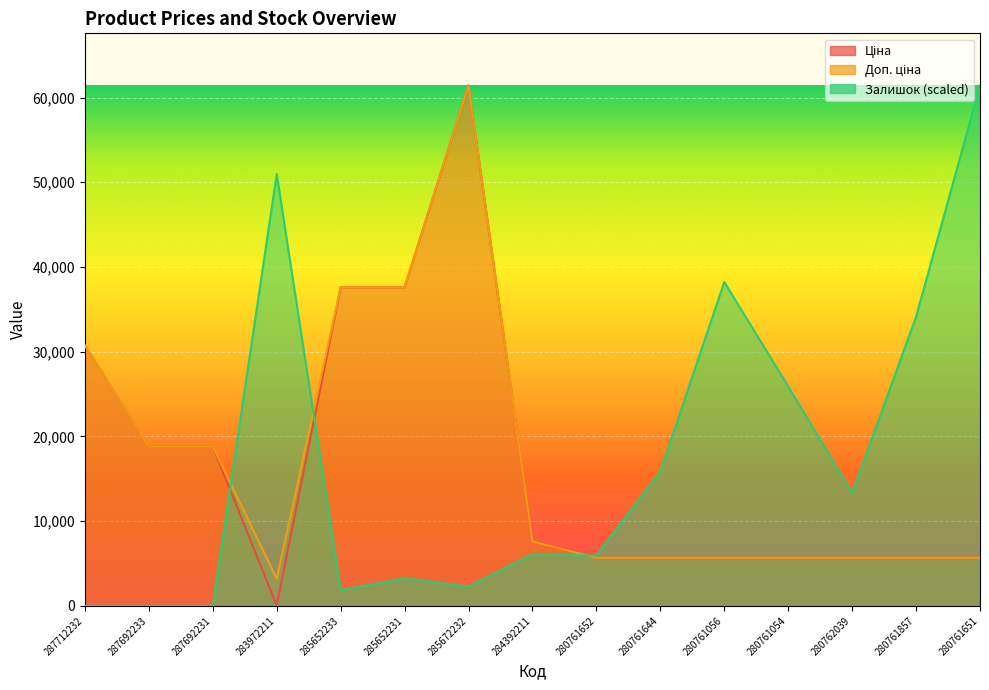

What is the difference between the Ціна values at 287692233 and 280762039?

13123.0